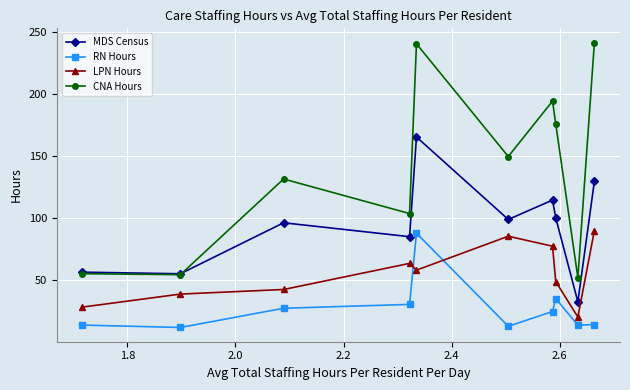

Which series has the largest range (max minus min)?

CNA Hours